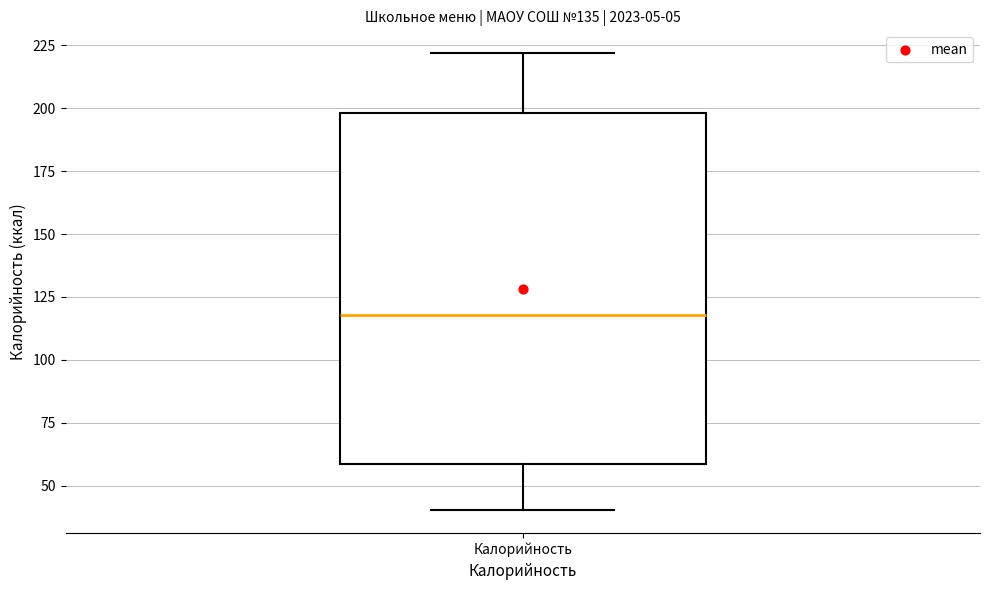

Transcribe this box plot: give where the median line is, the range the box spans, and where the two whiskers end, as read against the y-axis. The values are not printed on the chart, so give them approximately, as read against the axis.

median 120, box 60 to 200, whiskers 40 to 220